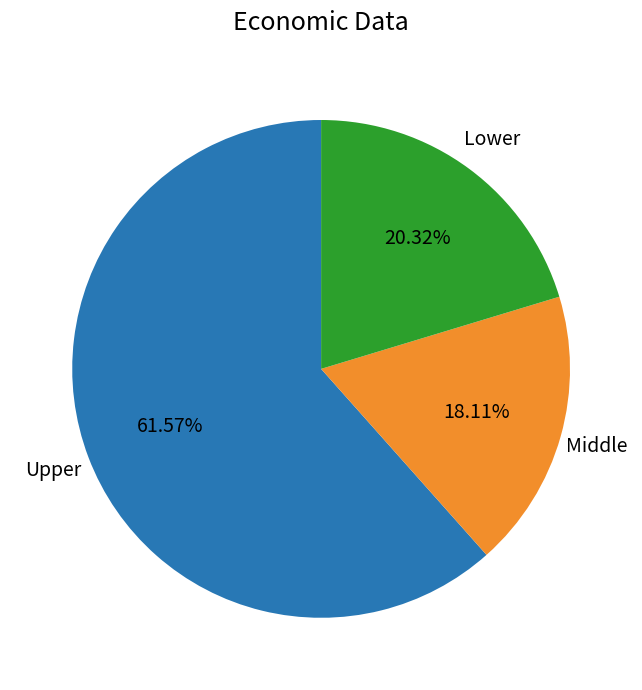

To the nearest percent, what is the average slice percentage?

33%